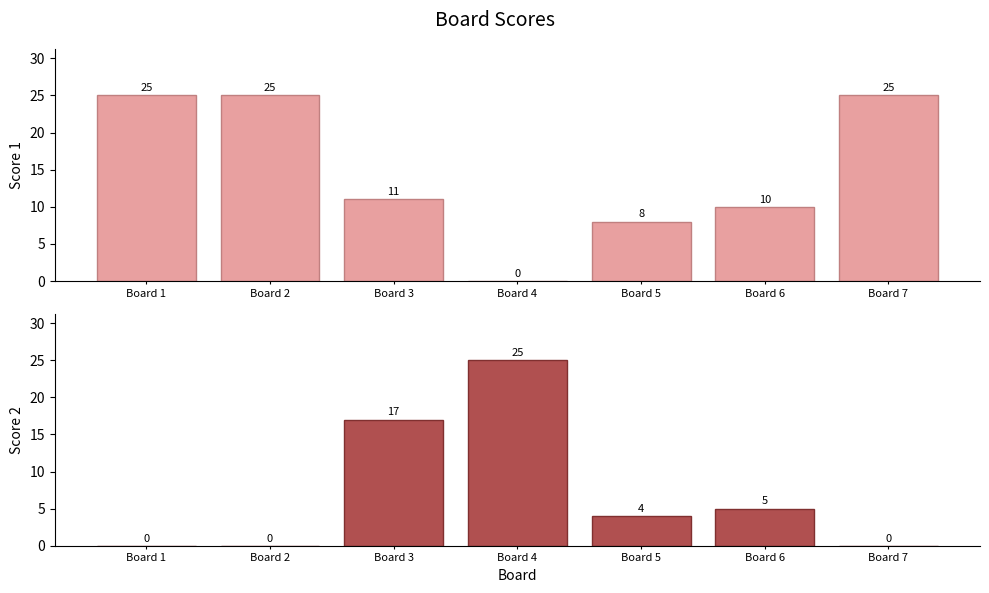

Between Board 7 and Board 5, which is larger?

Board 7